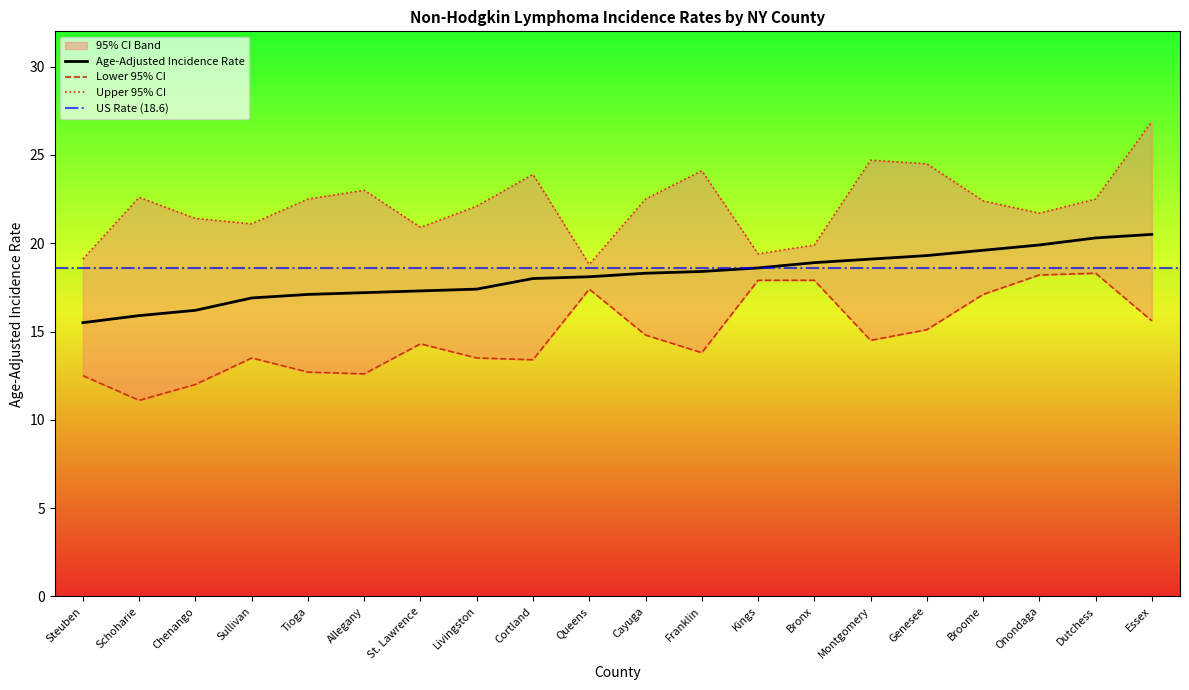

What is the label of the 1st point from the right?

Essex